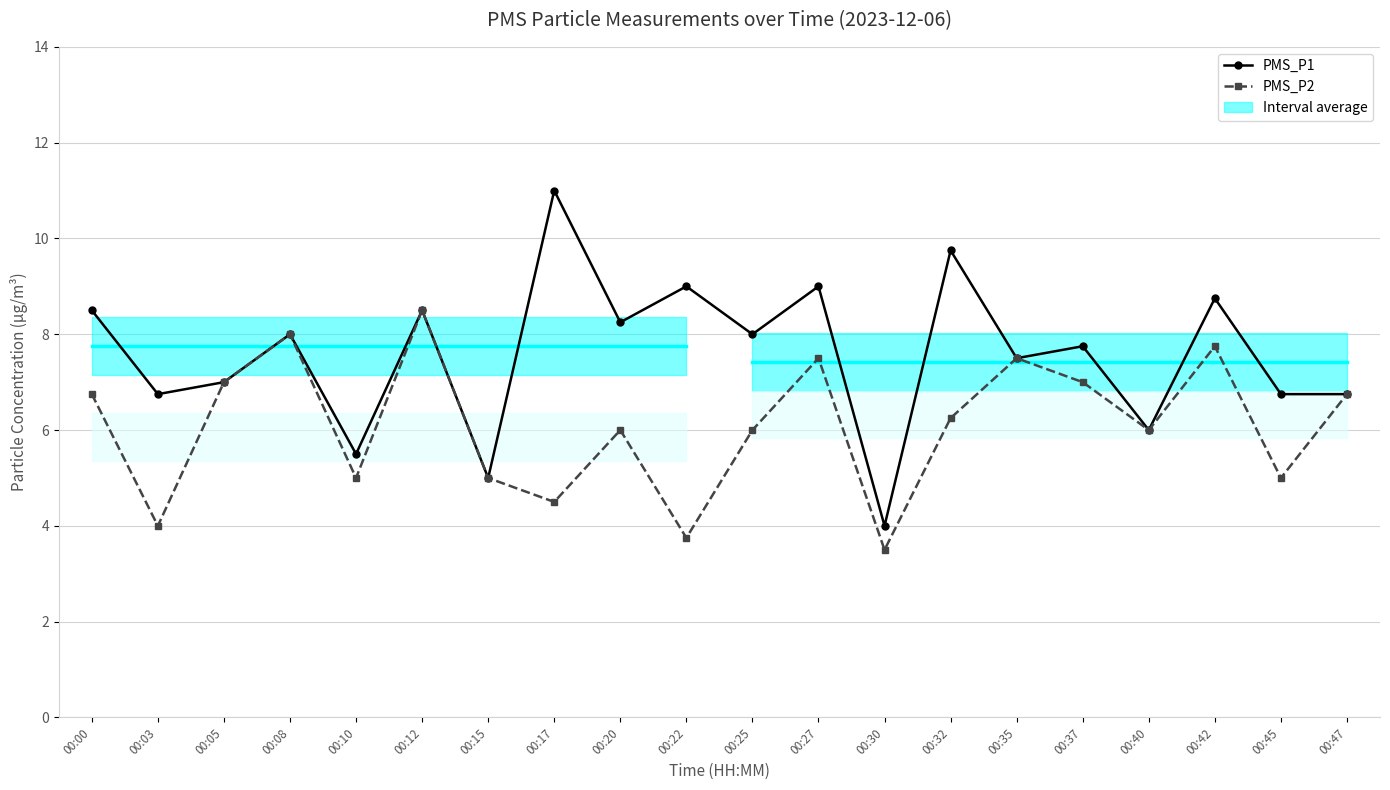

True or false: PMS_P1 and PMS_P2 intersect in this chart.

False